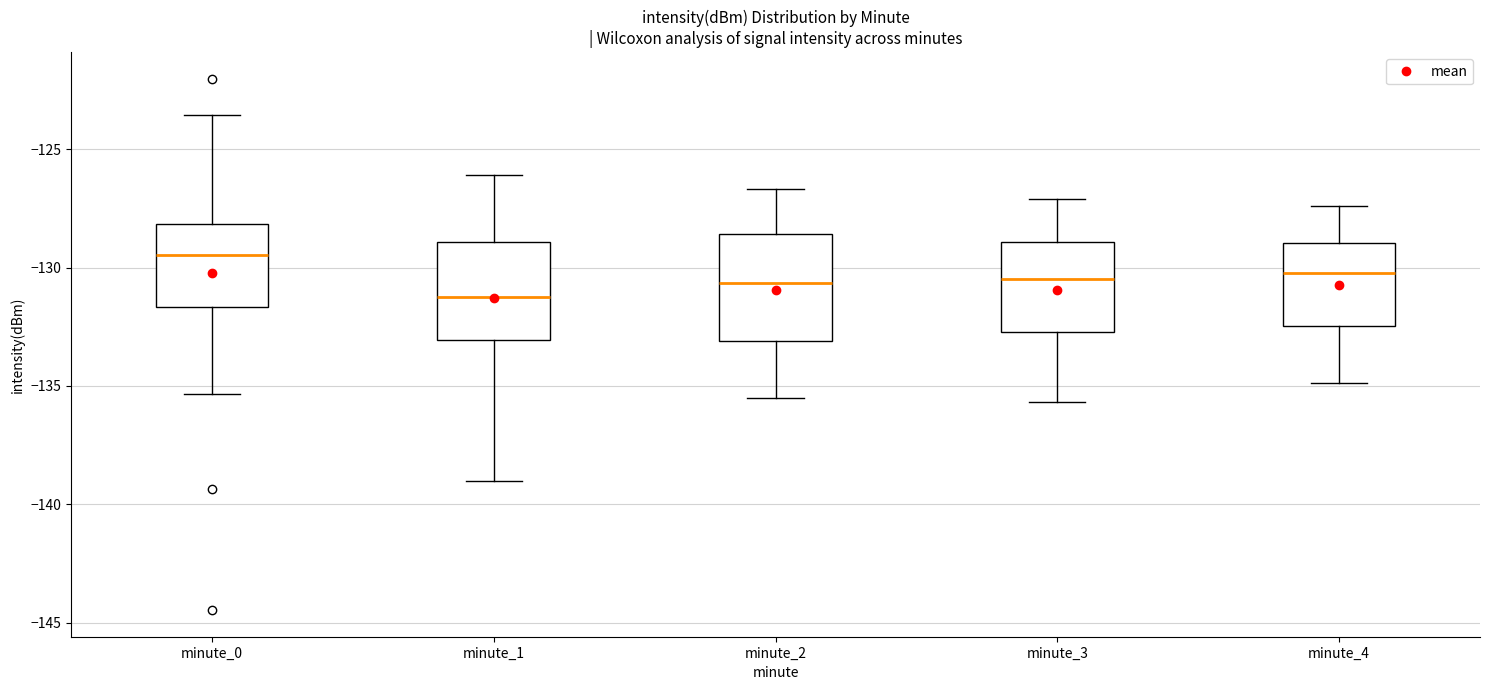

Which box's median line is the highest?

minute_0